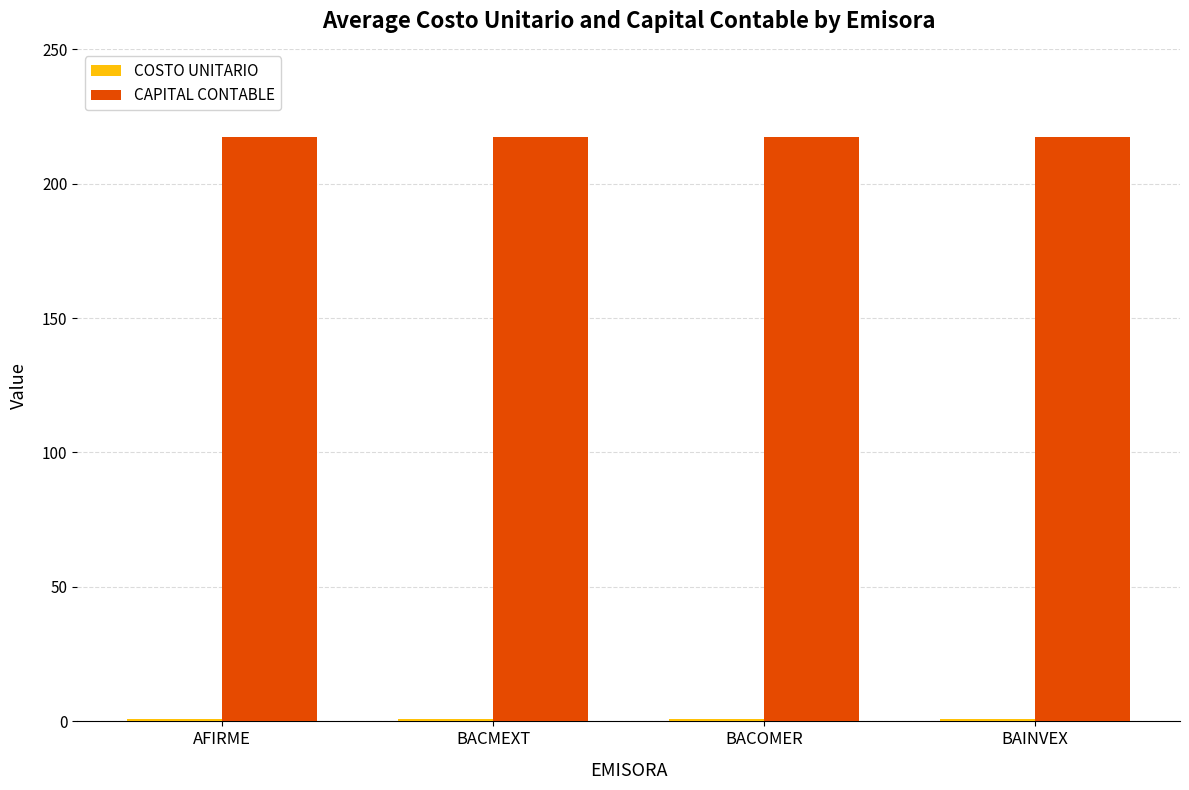

What position from the left is BACMEXT?

2